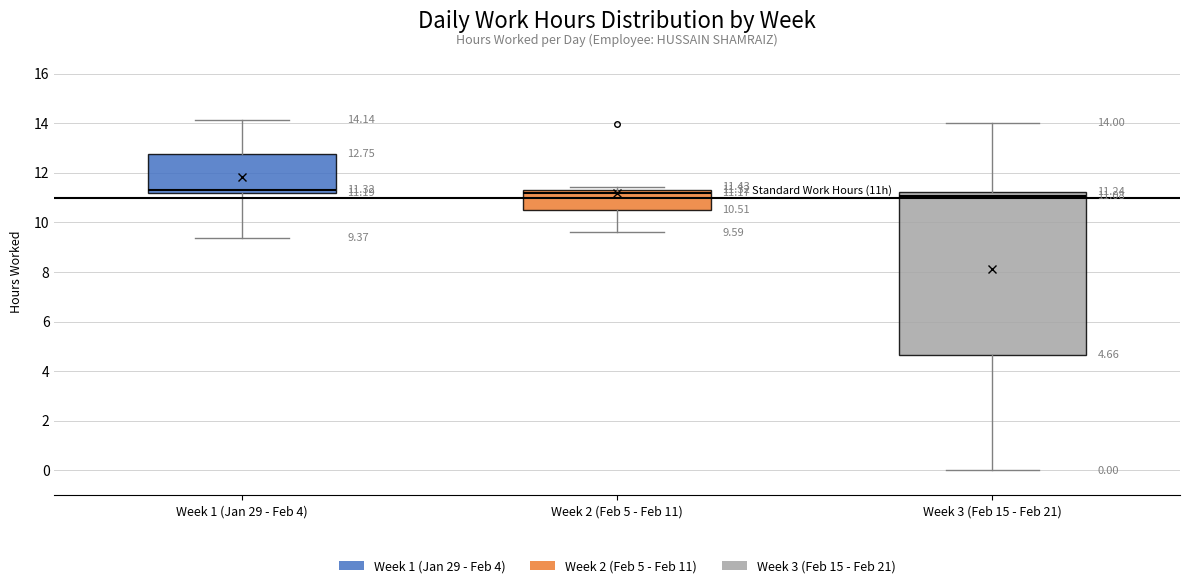

Which box is the tallest, from its lower edge to its upper edge?

Week 3 (Feb 15 - Feb 21)